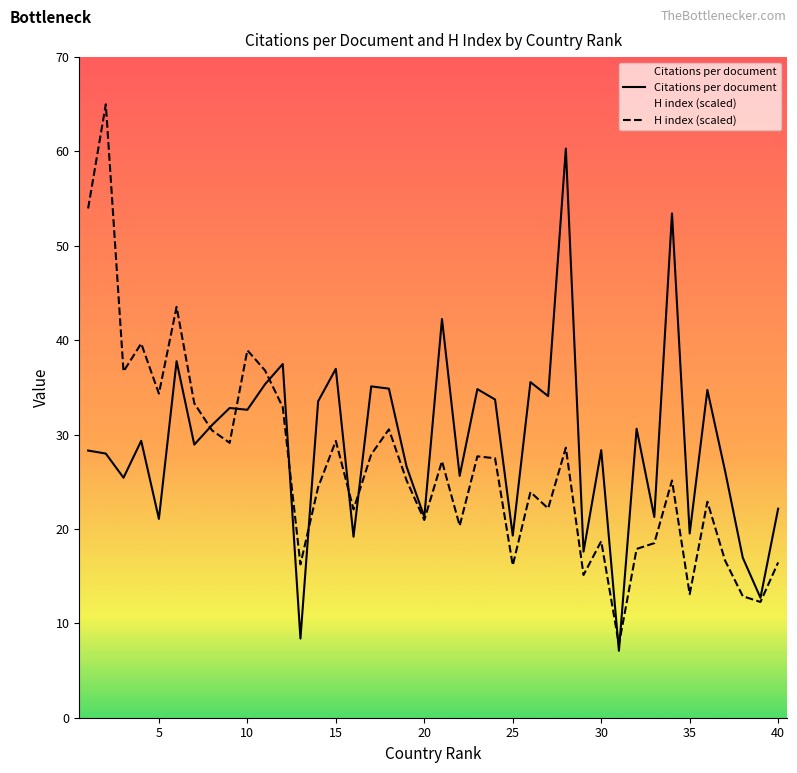

What is the total value across all series at 20?

42.2